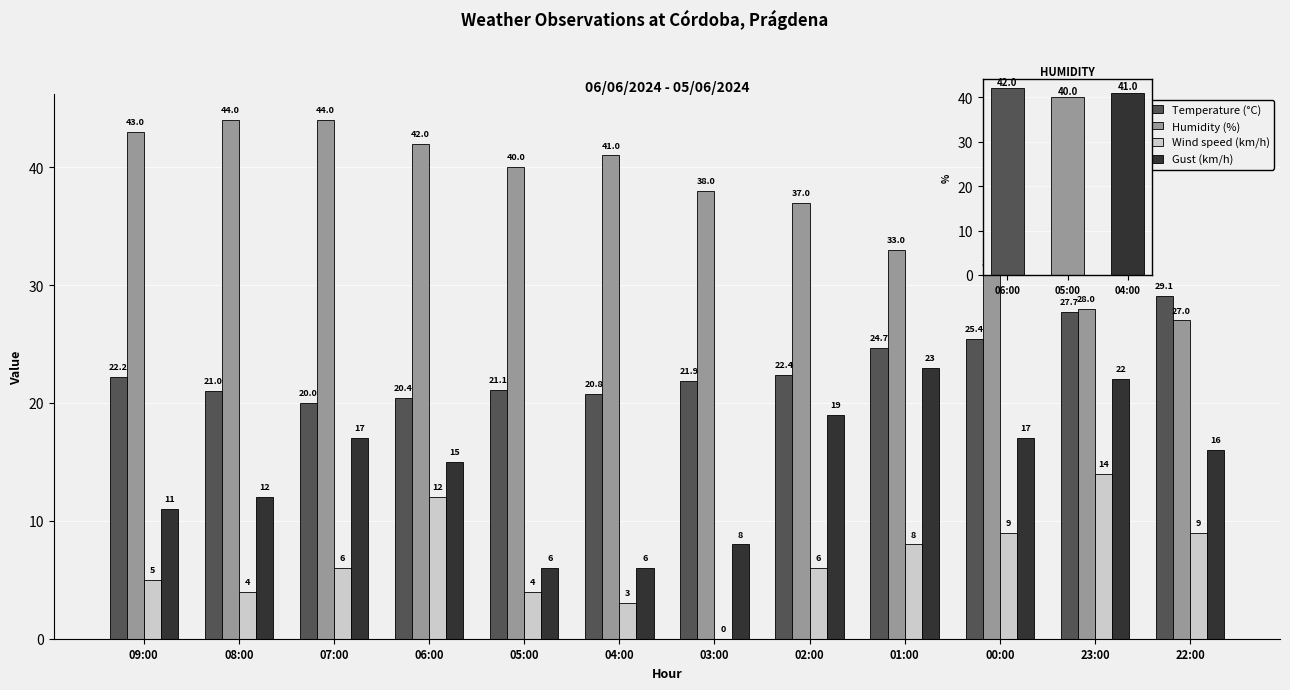

At which label does Temperature (°C) reach its minimum?

07:00